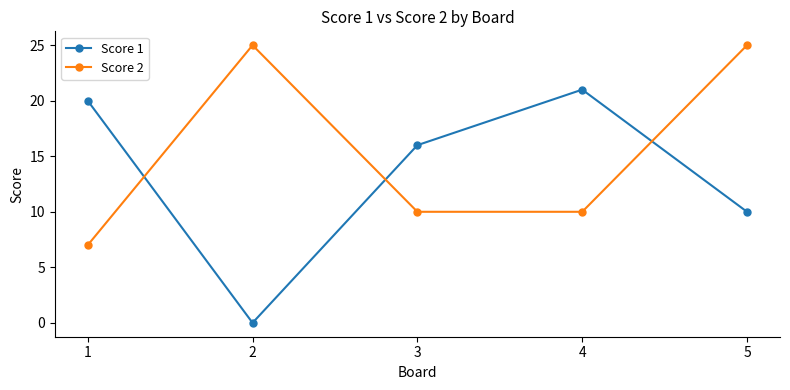

True or false: Score 1 has a value of 7 at 2.

False